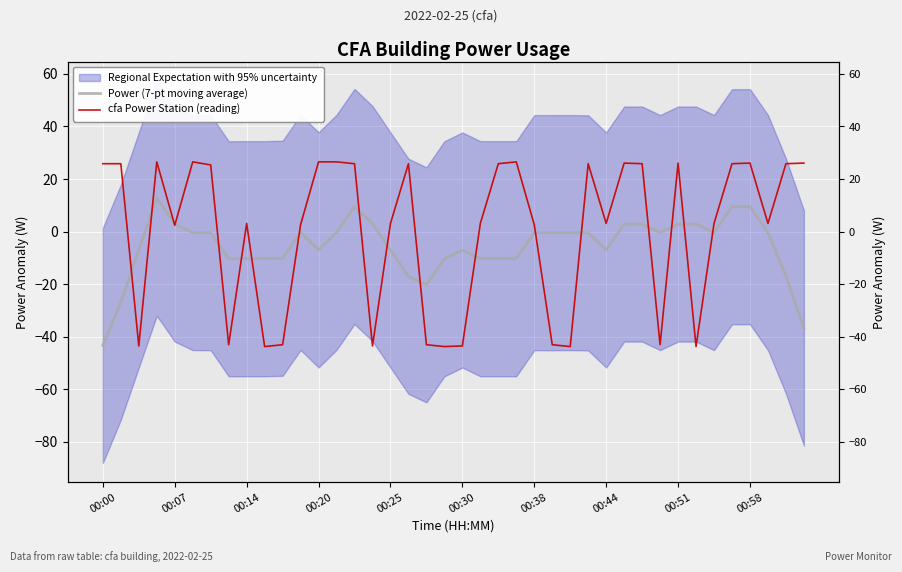

Which series has the largest range (max minus min)?

cfa Power Station (reading)